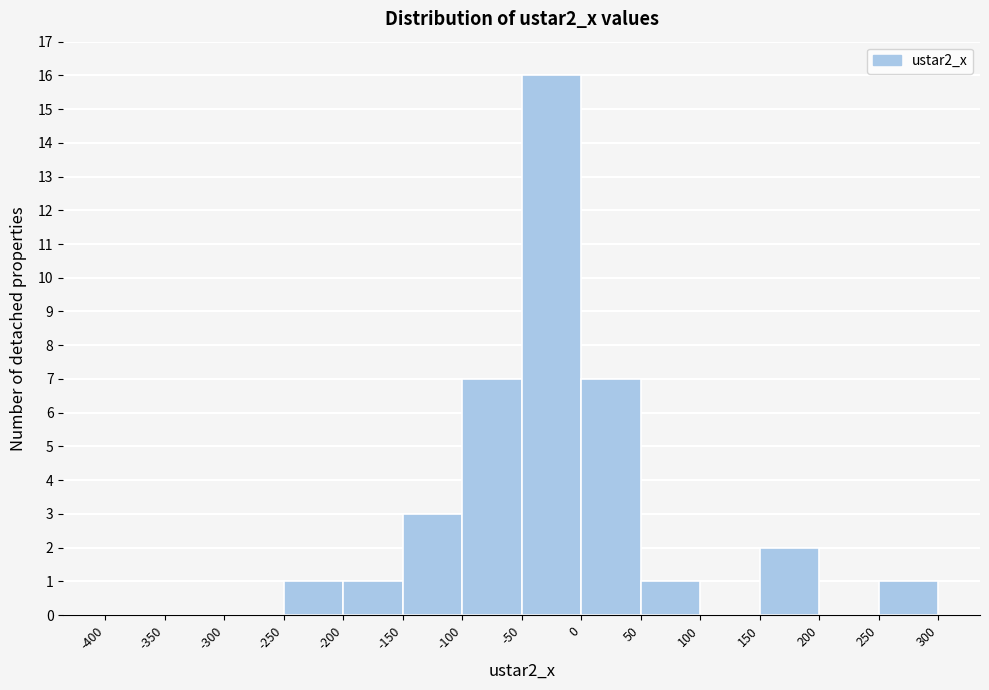

Reading left to right, list every bar in this chart as the range it spans on the x-axis followed by its height. The values are not printed on the chart, so give them approximately, as read against the axis.

-400 to -350: 0
-350 to -300: 0
-300 to -250: 0
-250 to -200: 1
-200 to -150: 1
-150 to -100: 3
-100 to -50: 7
-50 to 0: 16
0 to 50: 7
50 to 100: 1
100 to 150: 0
150 to 200: 2
200 to 250: 0
250 to 300: 1